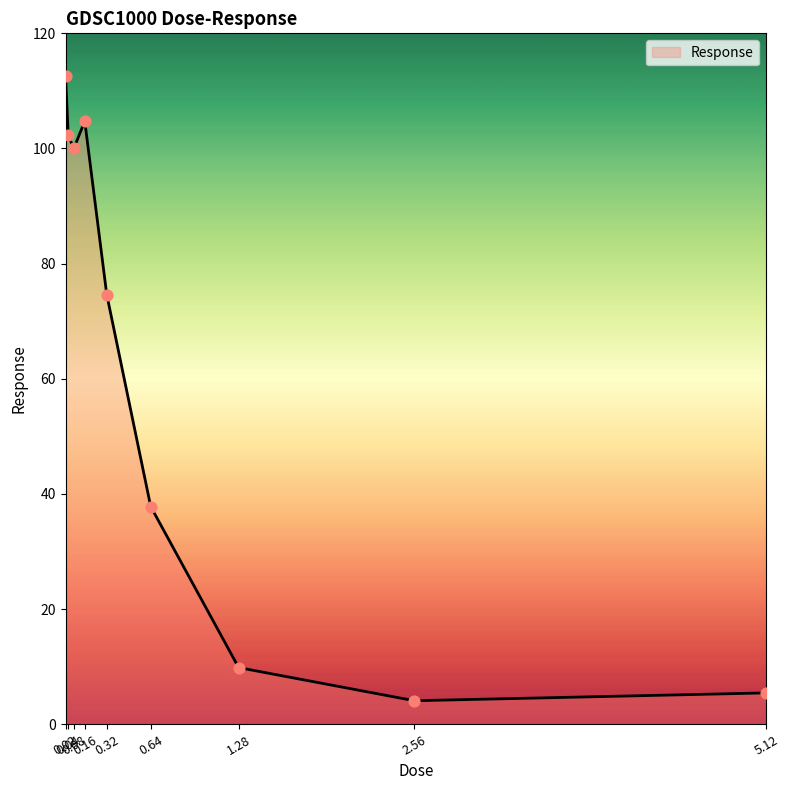

Between 0.04 and 0.32, which is larger?

0.04